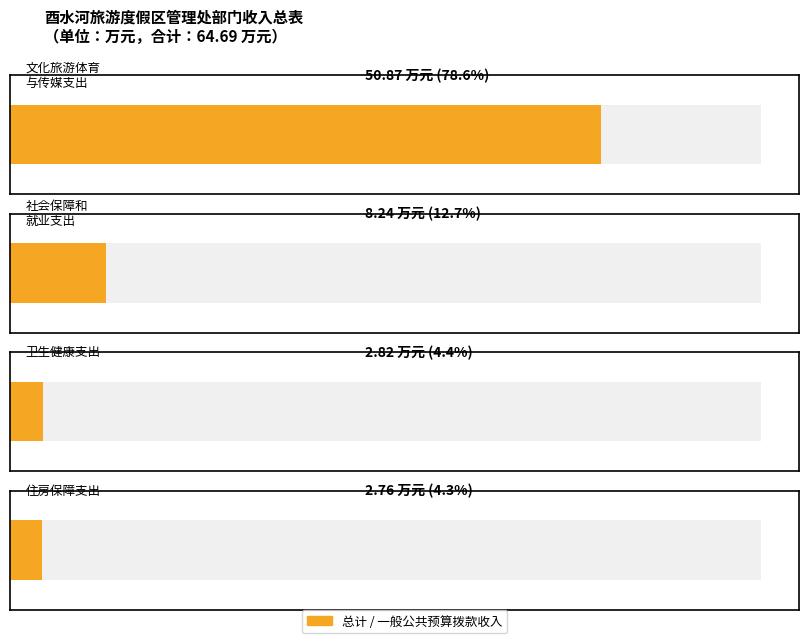

What is the highest value of the 一般公共预算拨款收入 series?

50.9